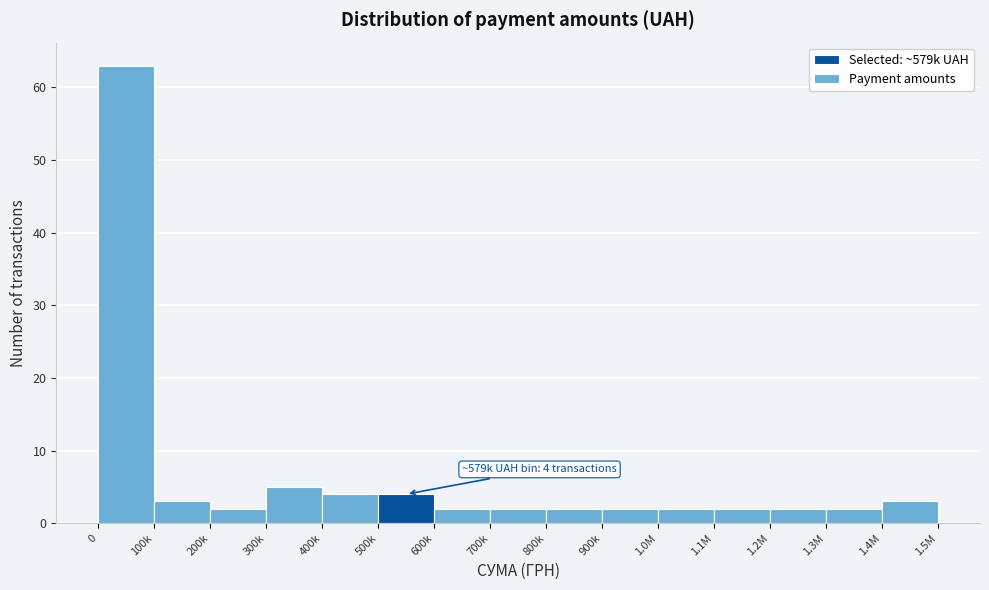

Reading left to right, what are all the values shown in this chart?

0=63	100k=3	200k=2	300k=5	400k=4	500k=4	600k=2	700k=2	800k=2	900k=2	1.0M=2	1.1M=2	1.2M=2	1.3M=2	1.4M=3